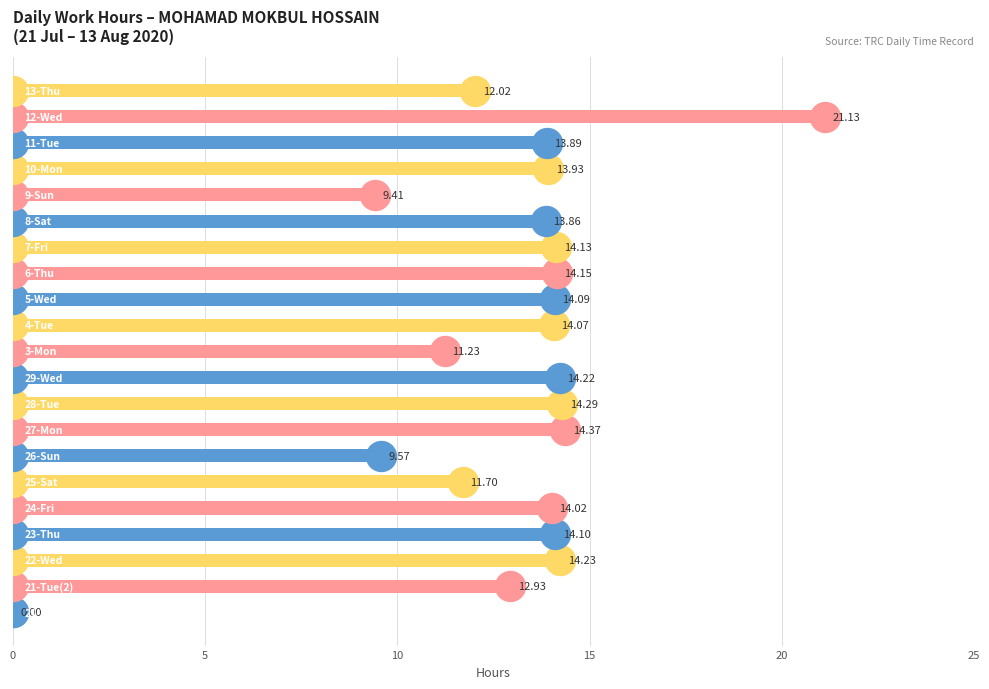

What is the sum of all values?

271.3